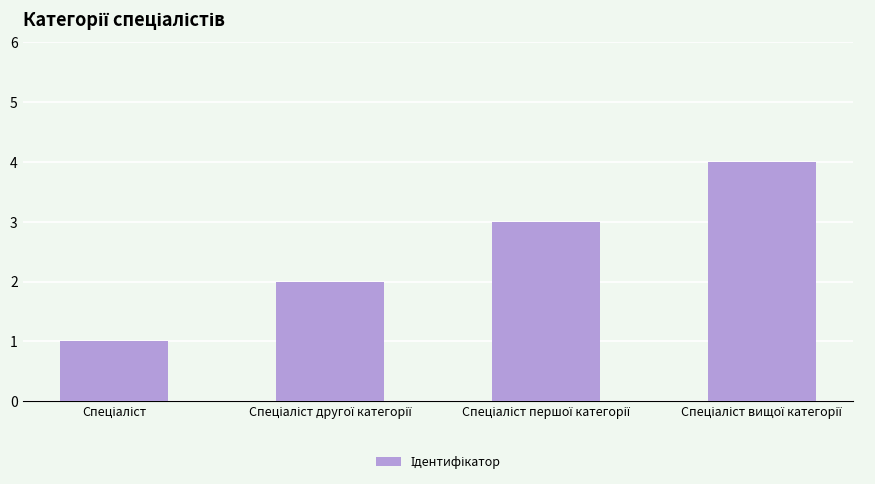

What is the greatest value displayed?

4